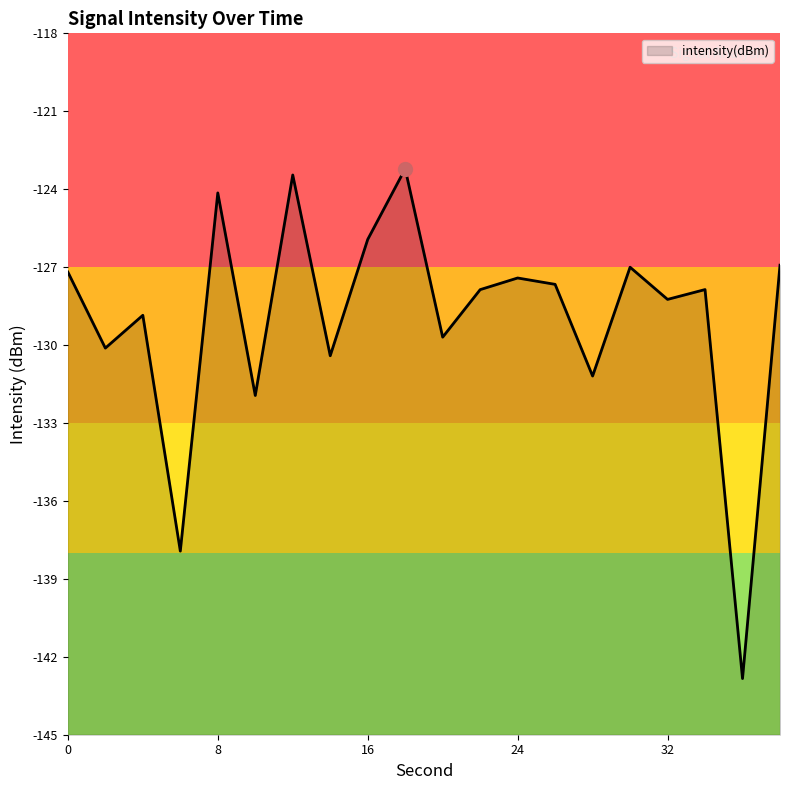

Rank the categories by value from highest to lowest.

18, 12, 8, 16, 38, 30, 0, 24, 26, 34, 22, 32, 4, 20, 2, 14, 28, 10, 6, 36